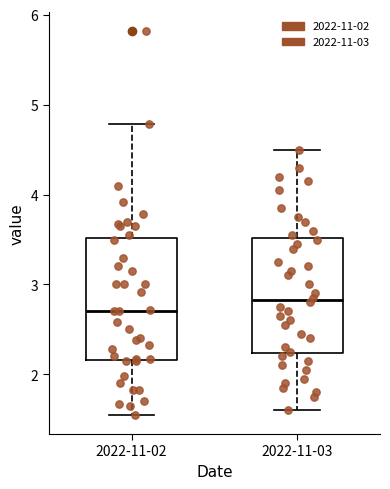

Which box has the highest median line?

2022-11-03